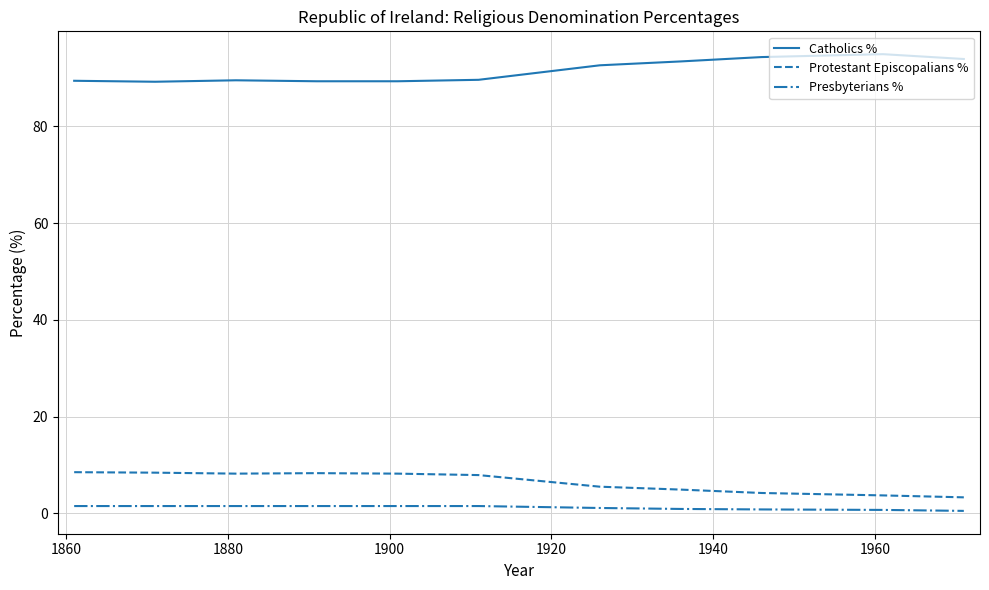

True or false: Protestant Episcopalians % and Catholics % cross at least once.

False